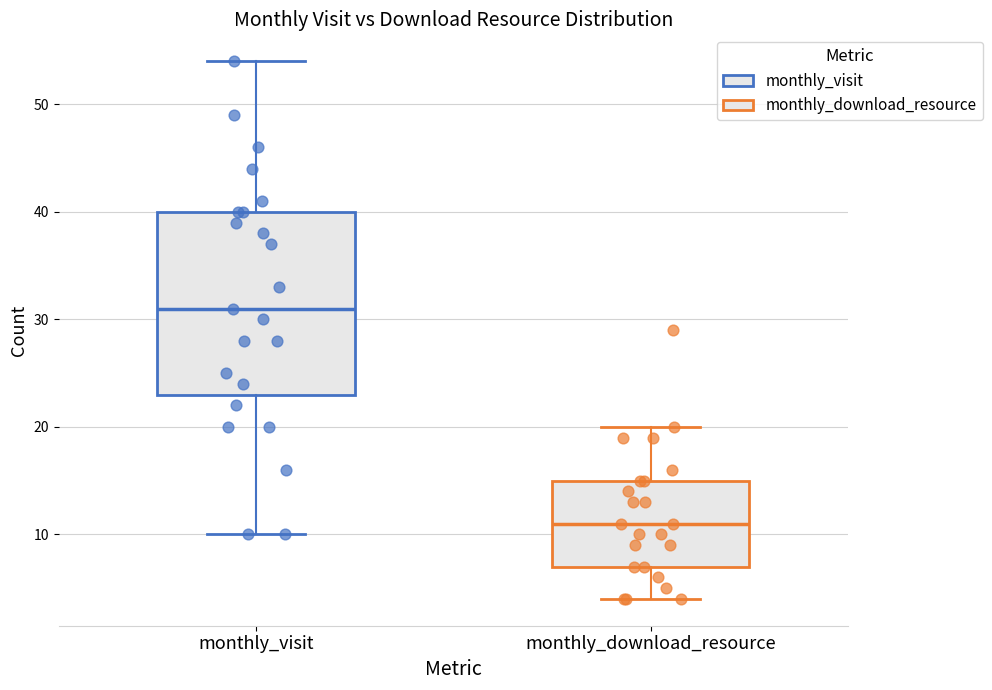

Which box's median line is the lowest?

monthly_download_resource